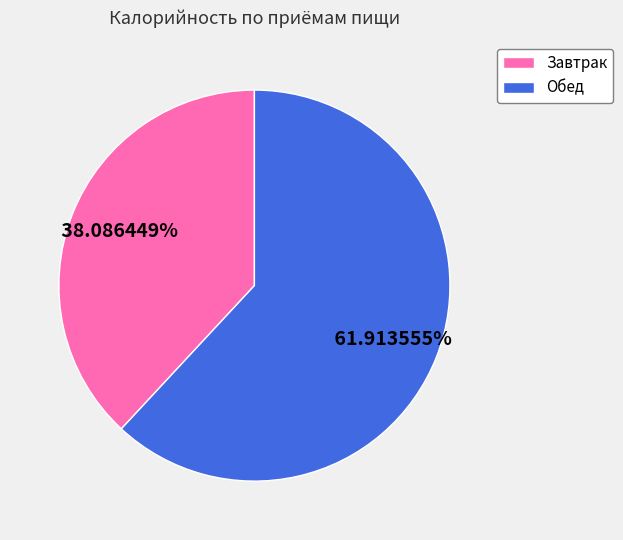

True or false: Обед accounts for 70% of the total.

False